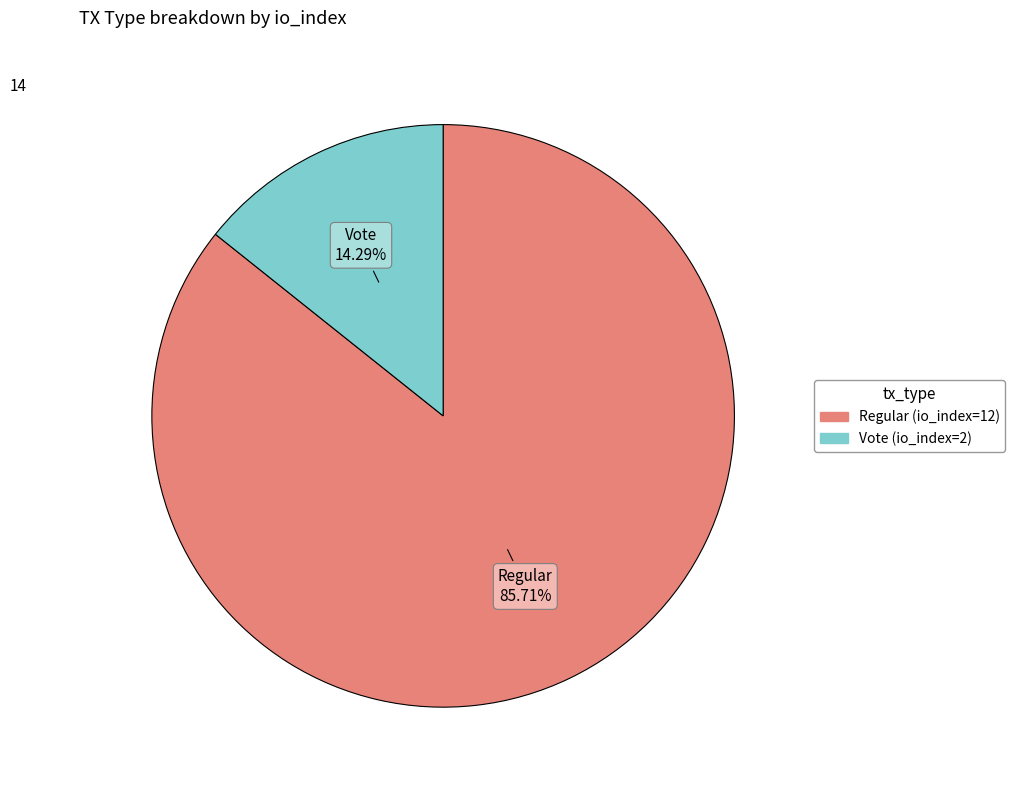

How many segments does this pie chart have?

2